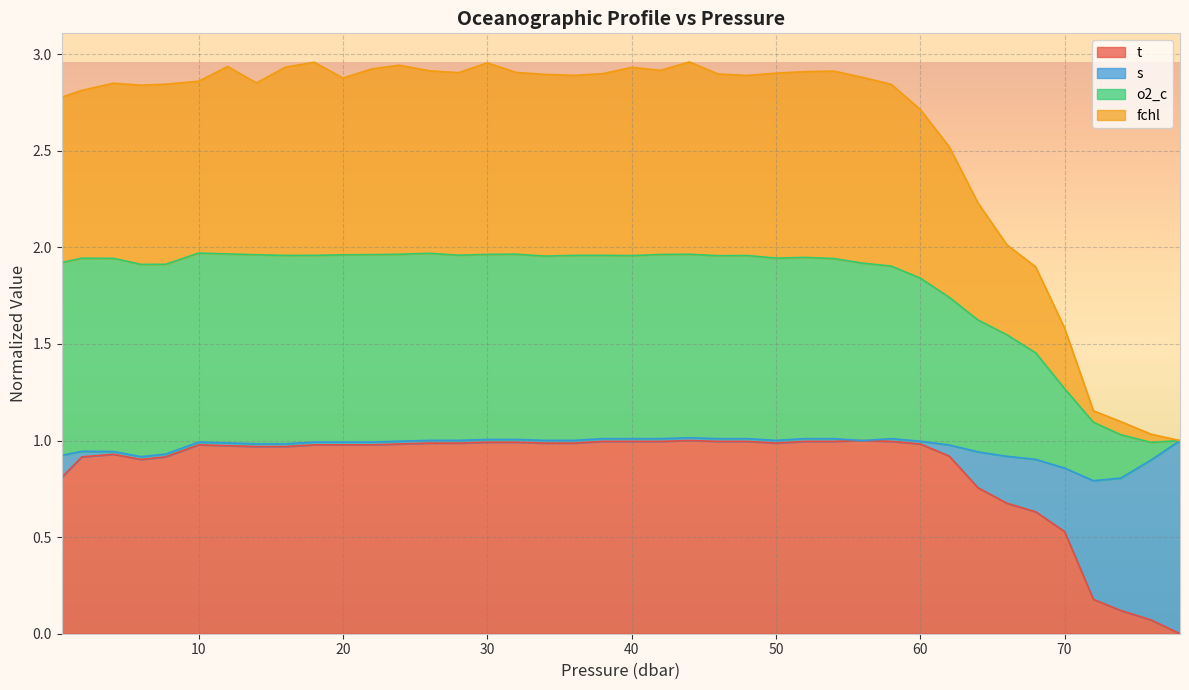

What is the value of the t point at the 38th from the left?

0.1